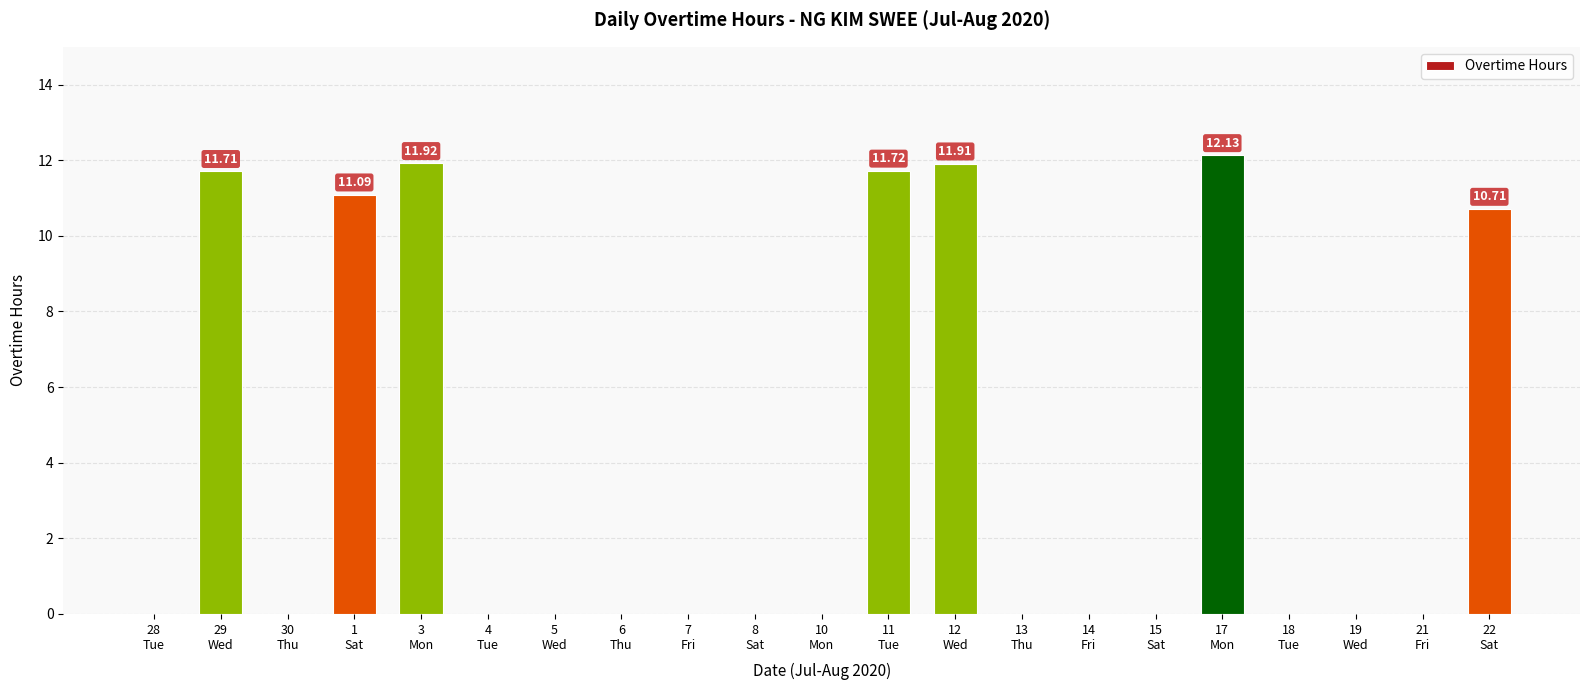

Rank the categories by value from highest to lowest.

17
Mon, 3
Mon, 12
Wed, 11
Tue, 29
Wed, 1
Sat, 22
Sat, 28
Tue, 30
Thu, 4
Tue, 5
Wed, 6
Thu, 7
Fri, 8
Sat, 10
Mon, 13
Thu, 14
Fri, 15
Sat, 18
Tue, 19
Wed, 21
Fri